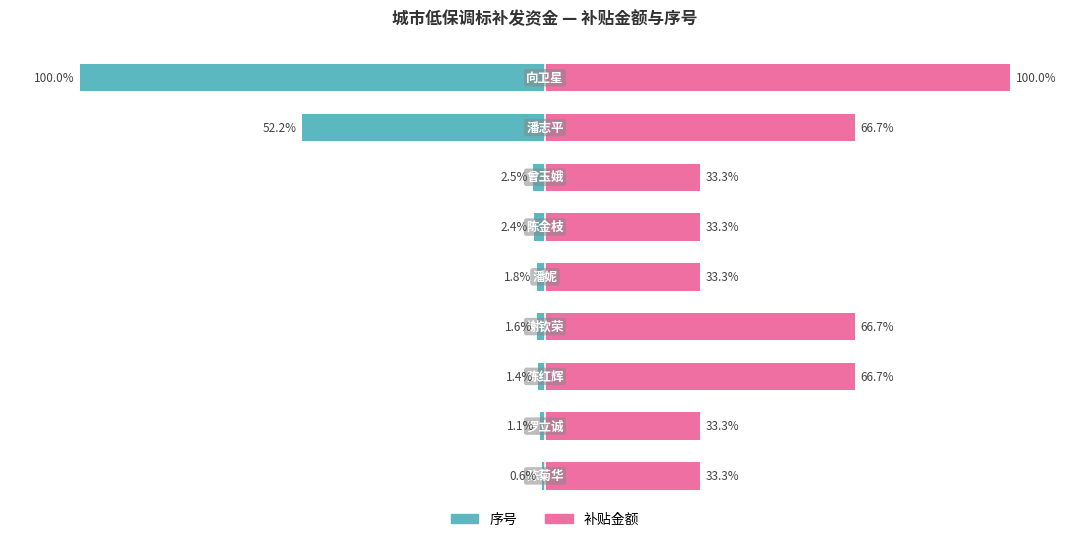

What are all the series names shown in the legend?

序号, 补贴金额